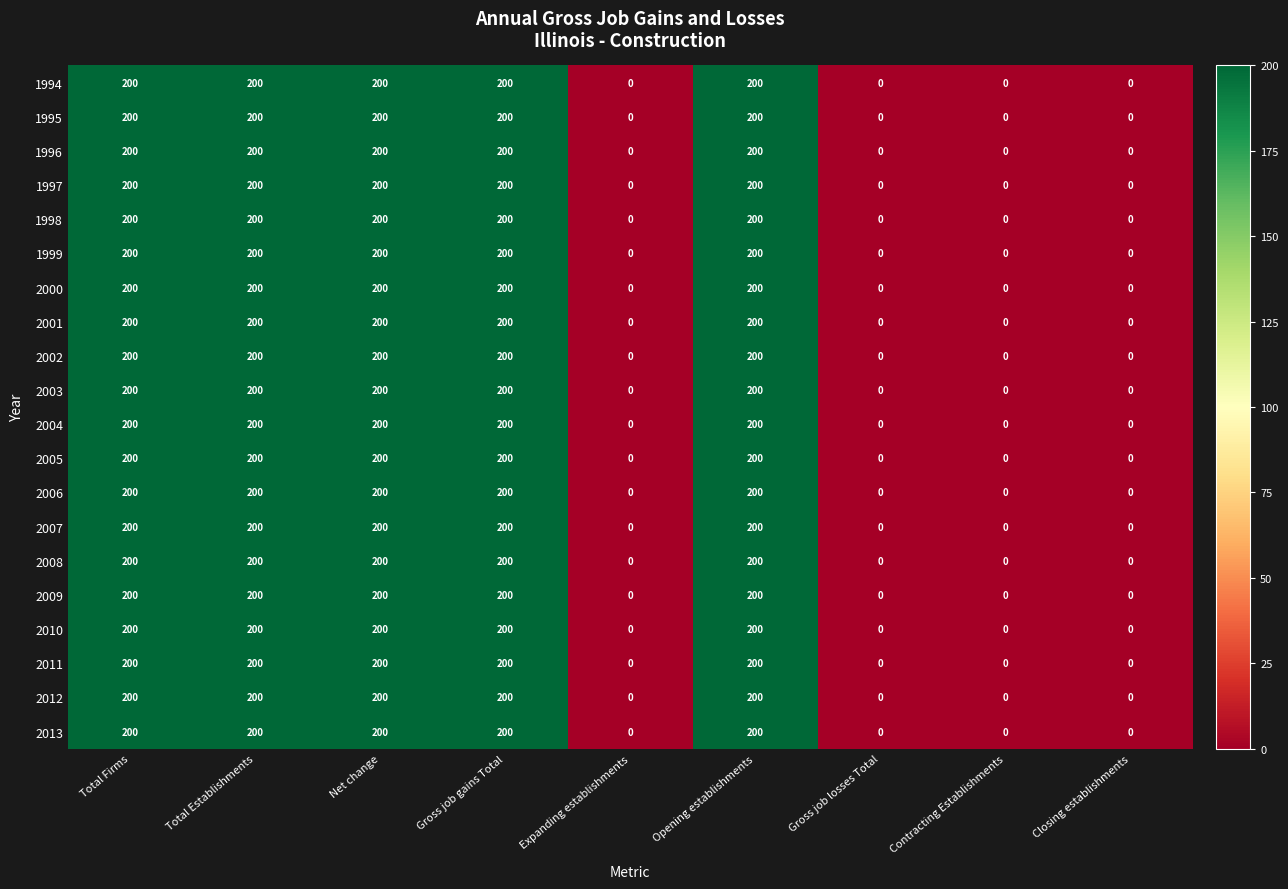

The 2001 series shows 0 at Expanding establishments. True or false?

True